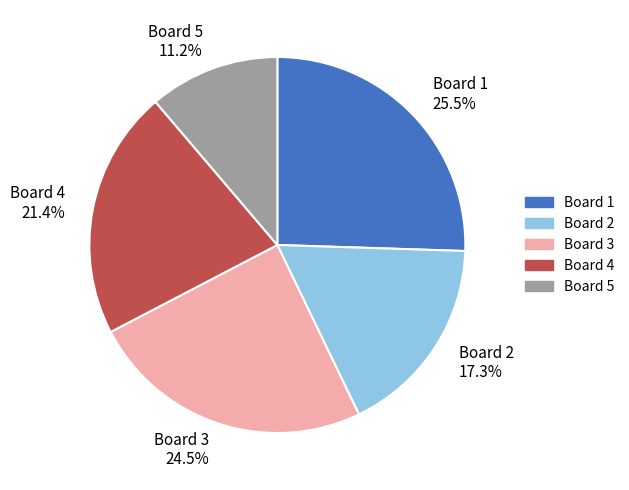

Which category has the smallest portion of the pie?

Board 5